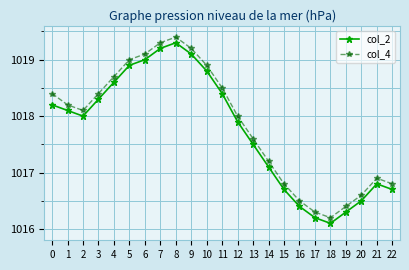

Does the chart display data point markers on the line(s)?

Yes